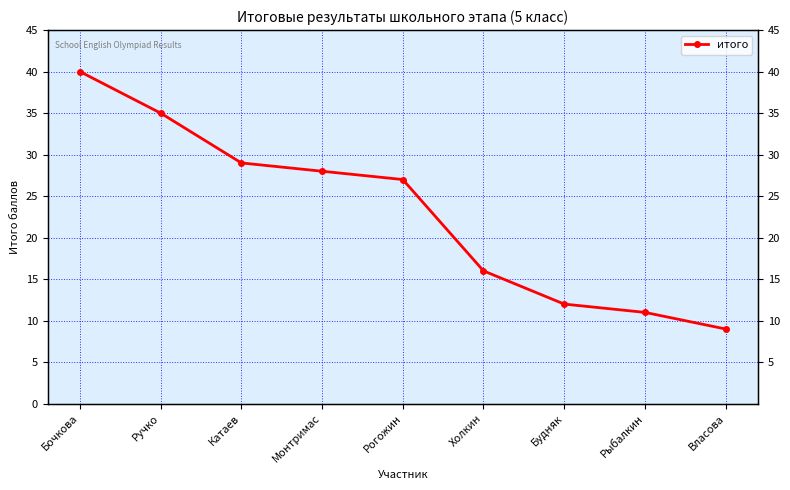

How many lines are shown in the chart?

1